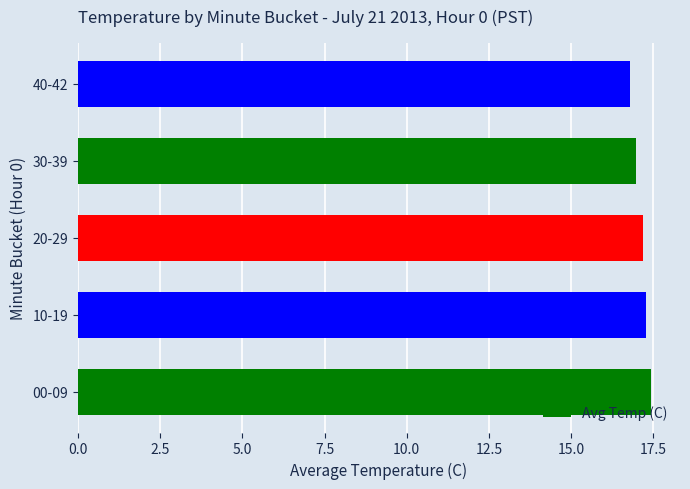

What is the greatest value displayed?

17.4